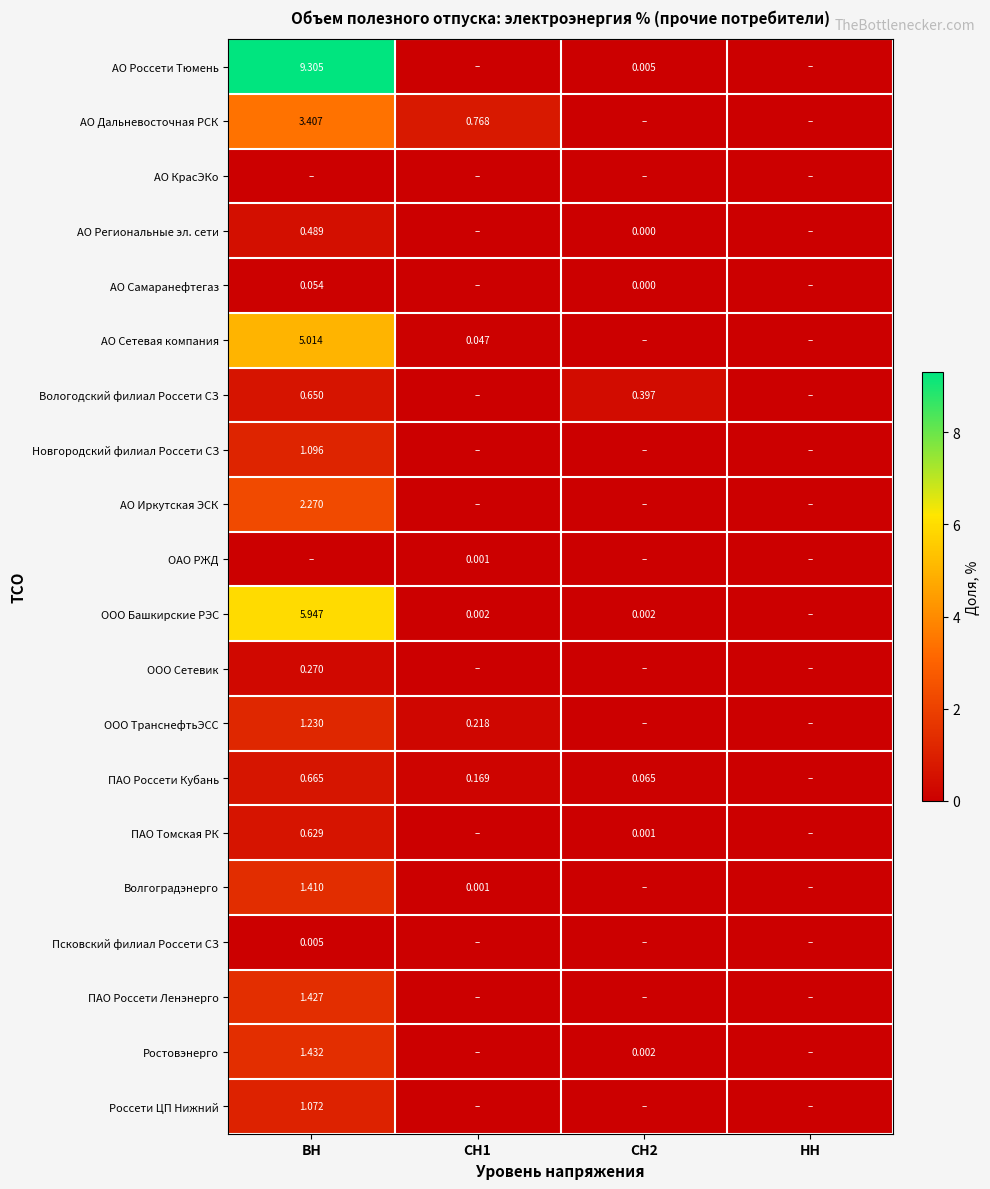

Is the value of Вологодский филиал Россети СЗ at ВН greater than the value of АО Сетевая компания at СН1?

Yes